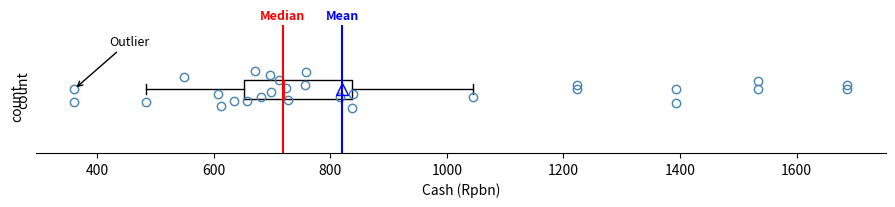

Where is the left edge of the box on the x-axis? The values are not printed on the chart, so give them approximately, as read against the axis.

660